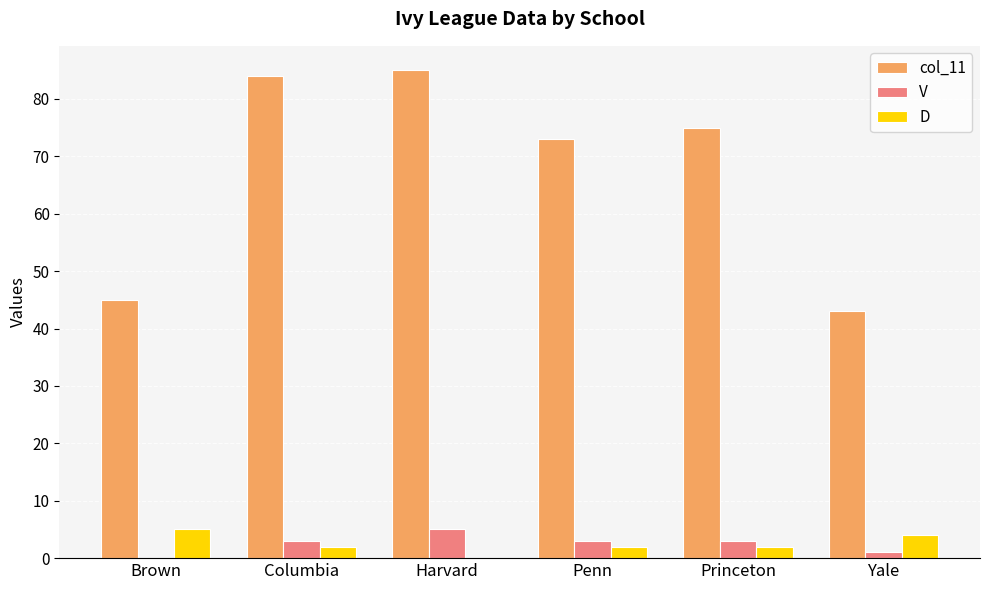

What is the sum of all D values?

15